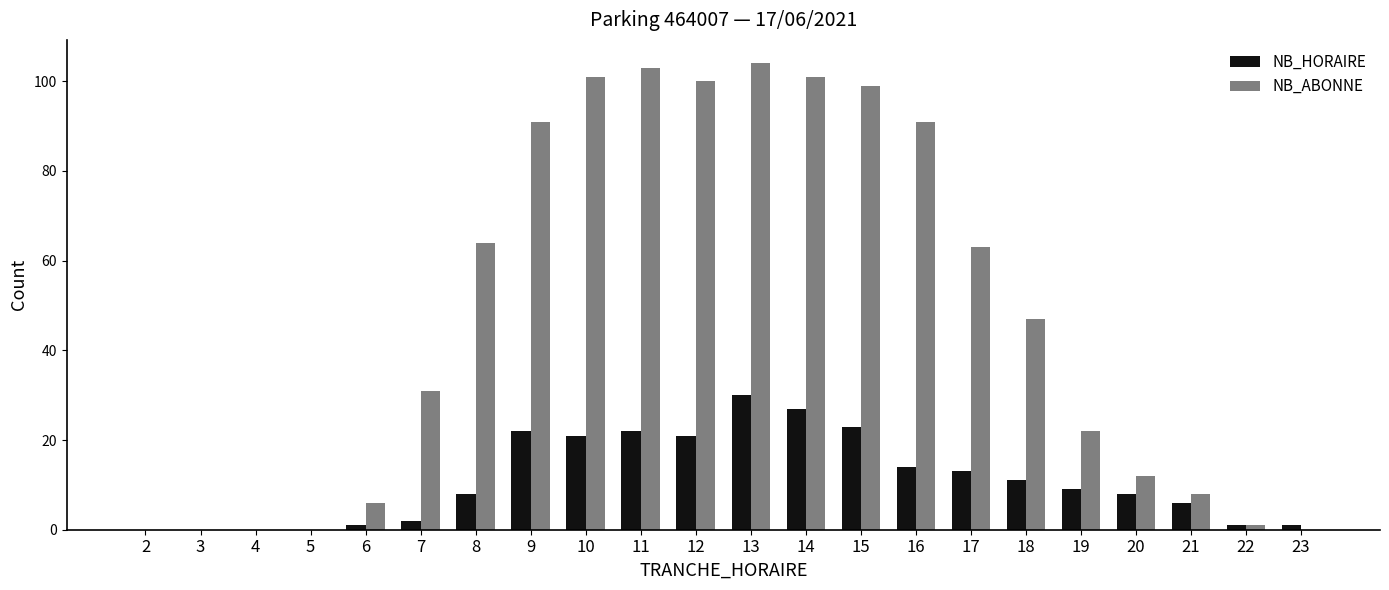

Reading left to right, extract all data points from this chart.

NB_HORAIRE: 2=0	3=0	4=0	5=0	6=1	7=2	8=8	9=22	10=21	11=22	12=21	13=30	14=27	15=23	16=14	17=13	18=11	19=9	20=8	21=6	22=1	23=1
NB_ABONNE: 2=0	3=0	4=0	5=0	6=6	7=31	8=64	9=91	10=101	11=103	12=100	13=104	14=101	15=99	16=91	17=63	18=47	19=22	20=12	21=8	22=1	23=0